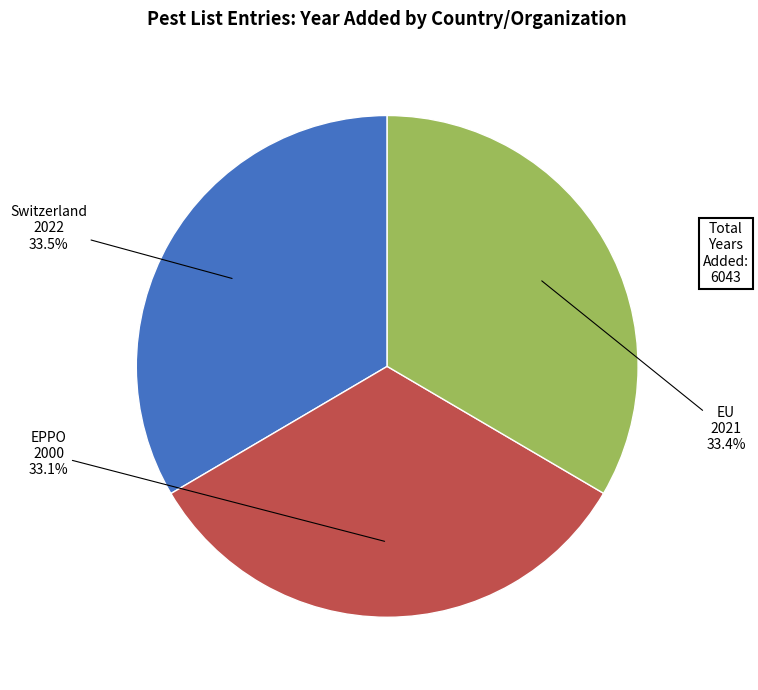

Does any single category account for the majority?

No